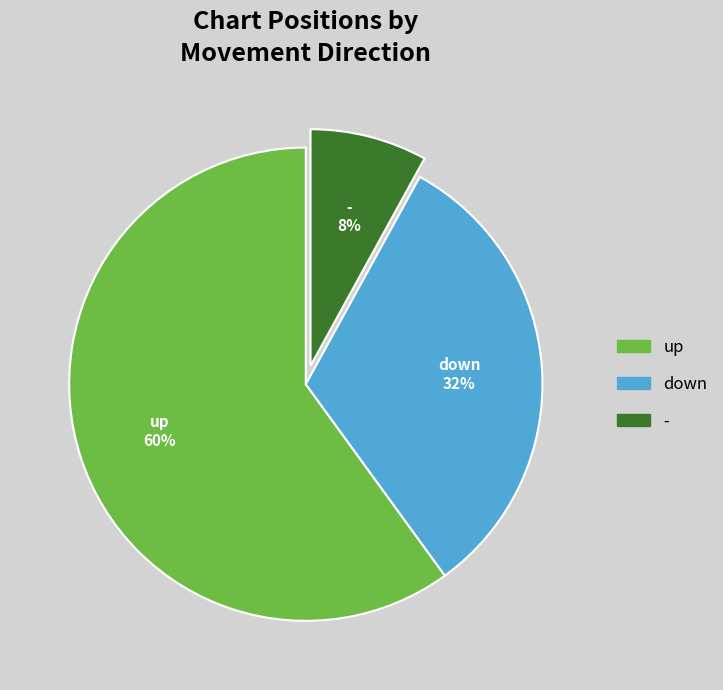

What percentage is the - slice, to the nearest percent?

8%